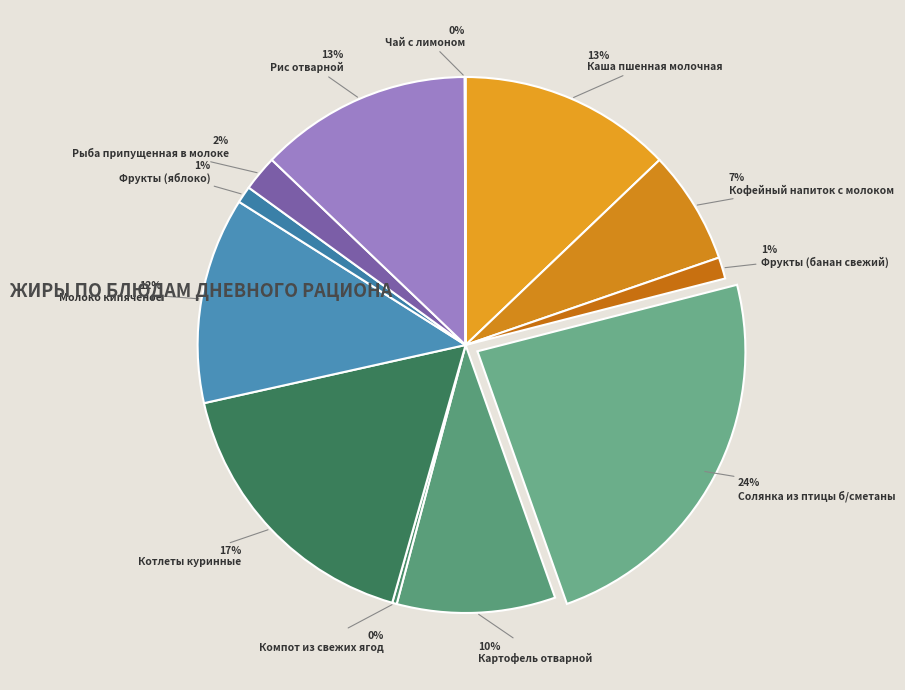

To the nearest percent, what percentage of the pie is Фрукты (яблоко)?

1%